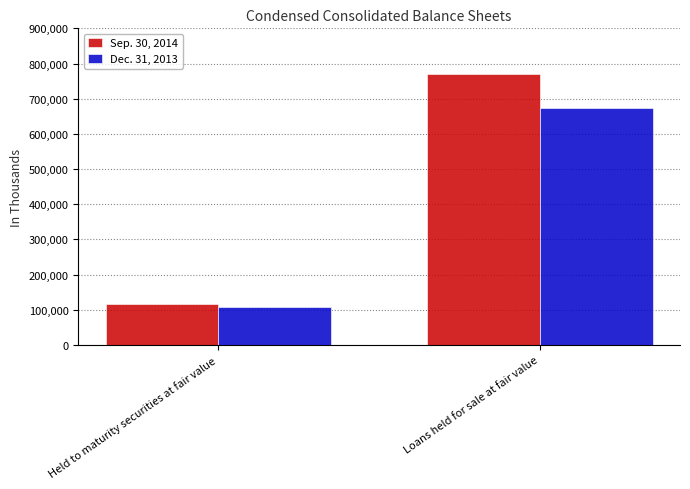

The value of Sep. 30, 2014 at Held to maturity securities at fair value is 115529. True or false?

True